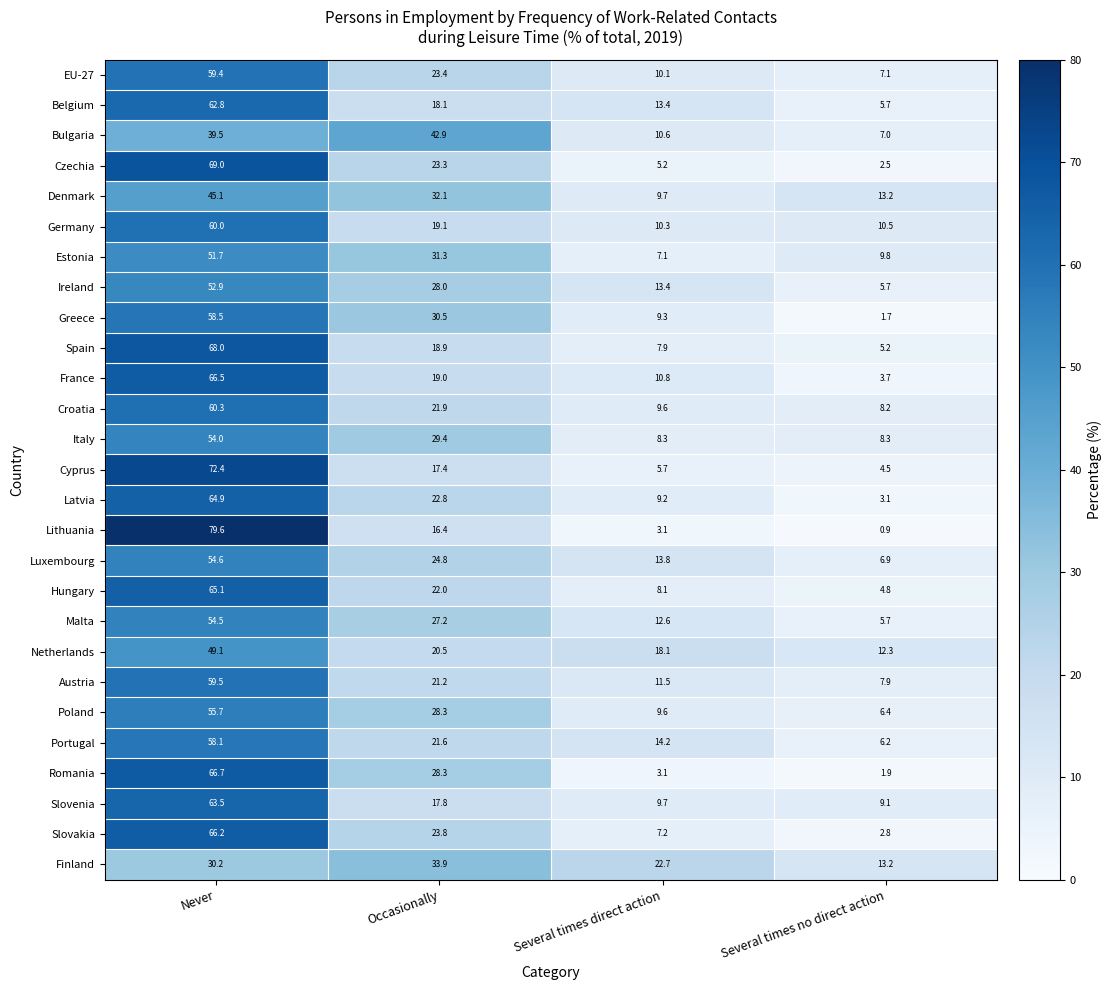

What is the spread (max minus min) of values at Occasionally?

26.5